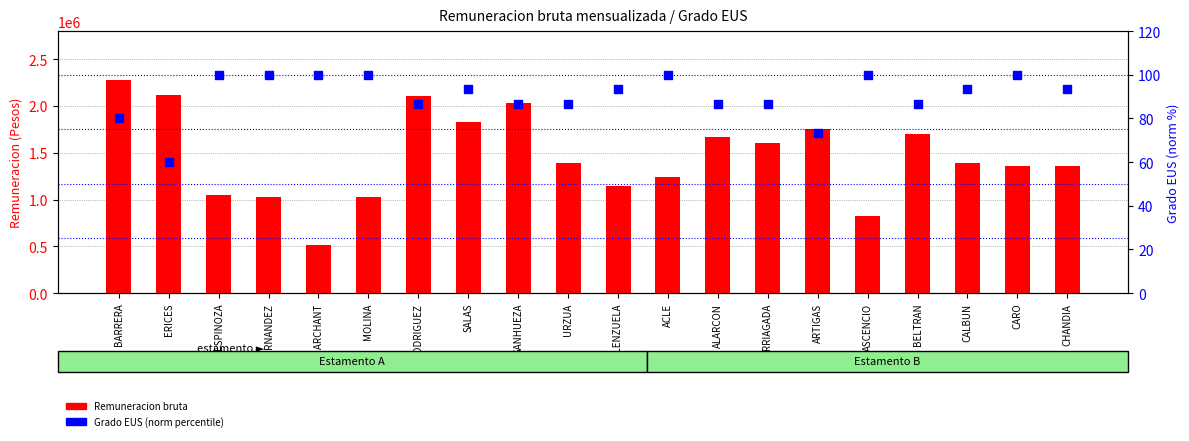

At which category is the sum across all series the highest?

BARRERA